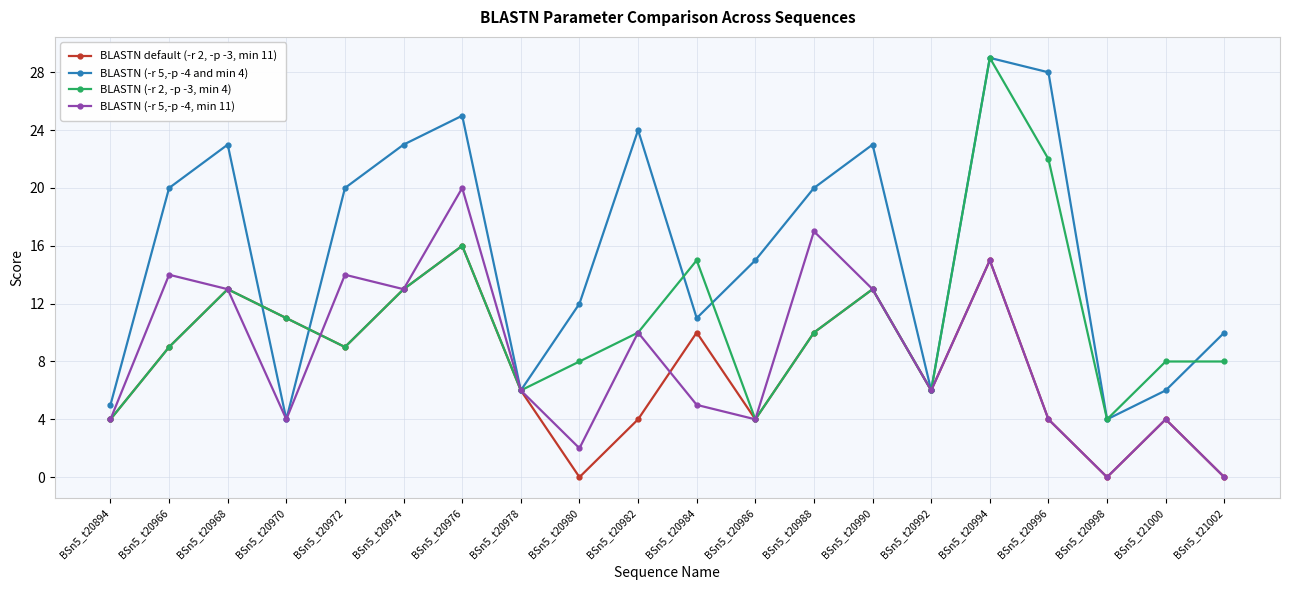

True or false: BLASTN (-r 5,-p -4, min 11) has a value of 8 at BSn5_t20990.

False